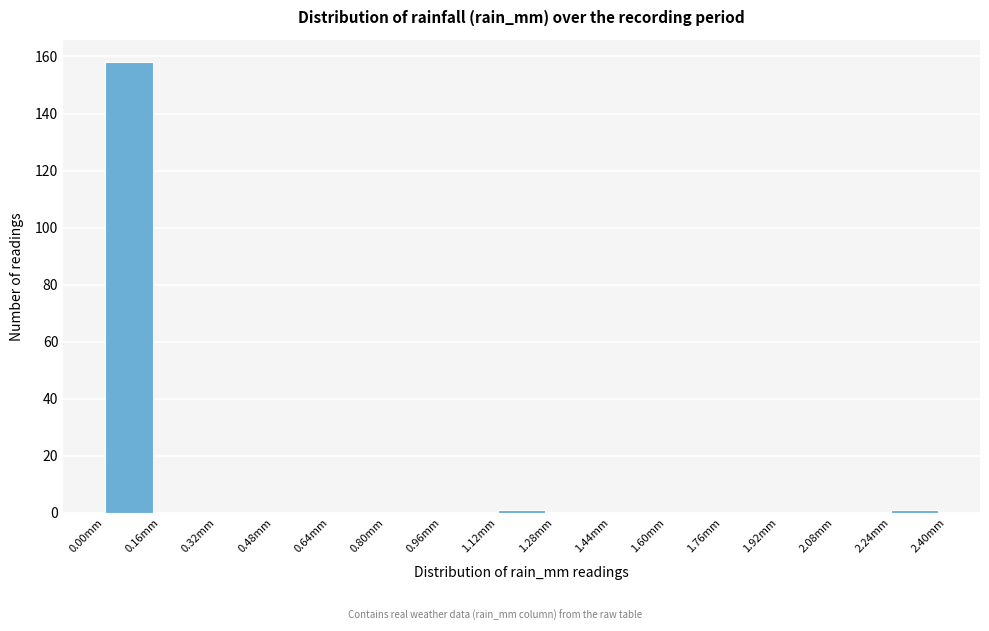

What is the height of the bar covering 0.00 to 0.16 on the x-axis? The values are not printed on the chart, so give them approximately, as read against the axis.

158